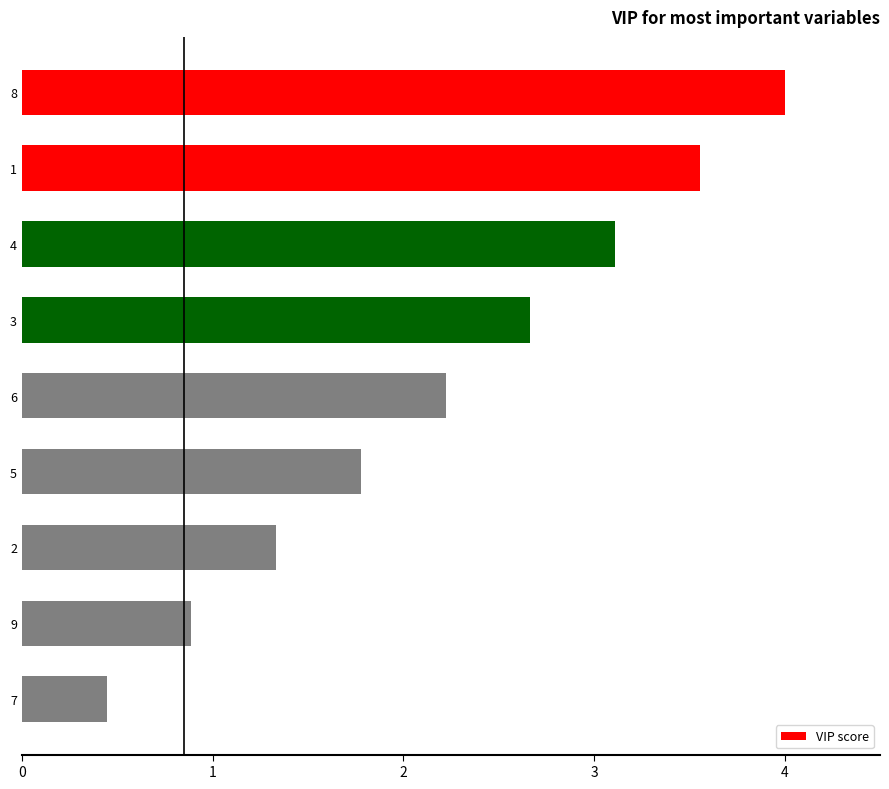

How many data points are less than 2?

4